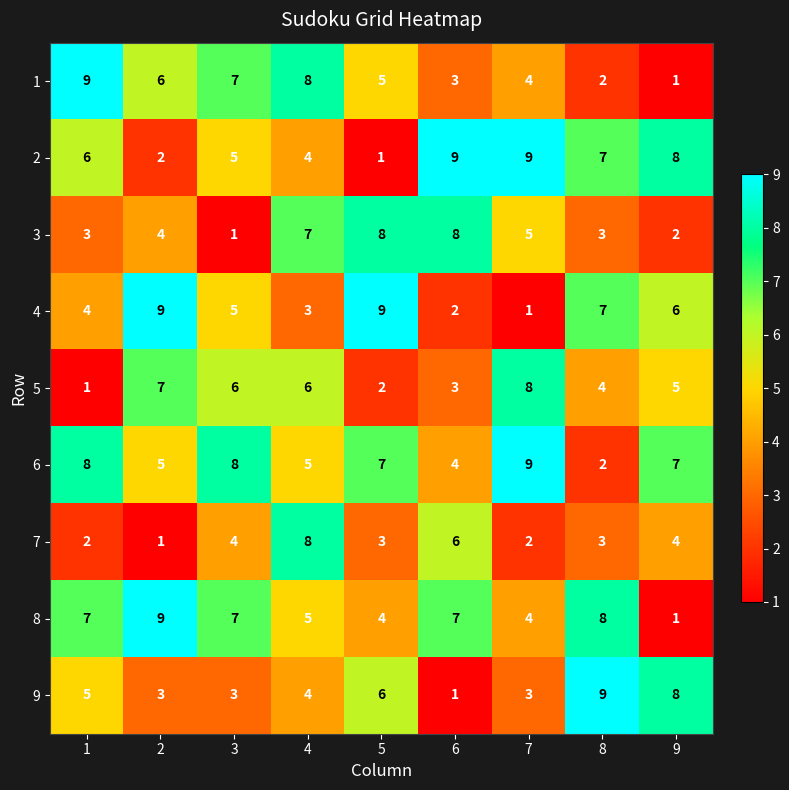

At which label does 1 reach its minimum?

9